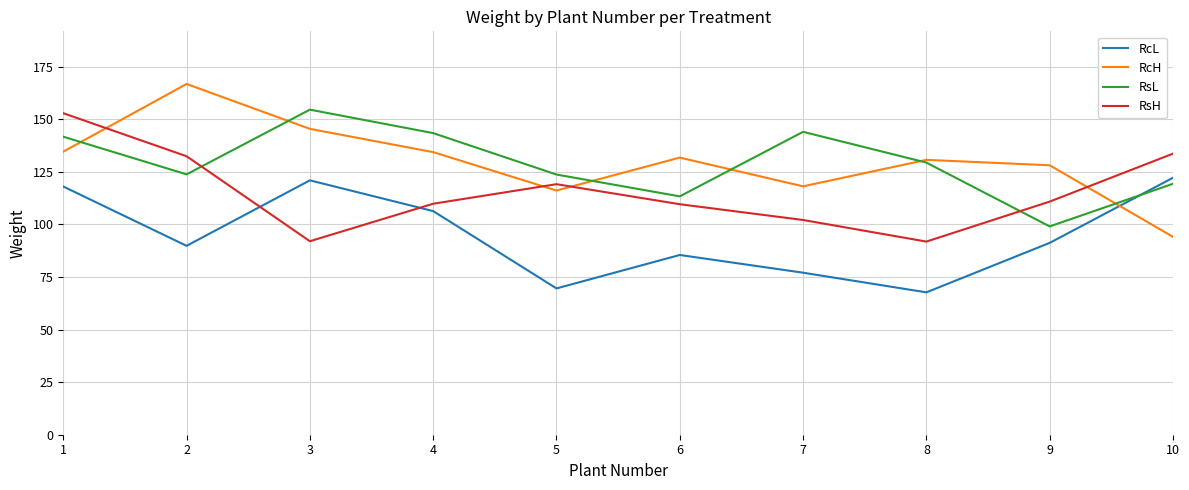

Which series has the largest range (max minus min)?

RcH